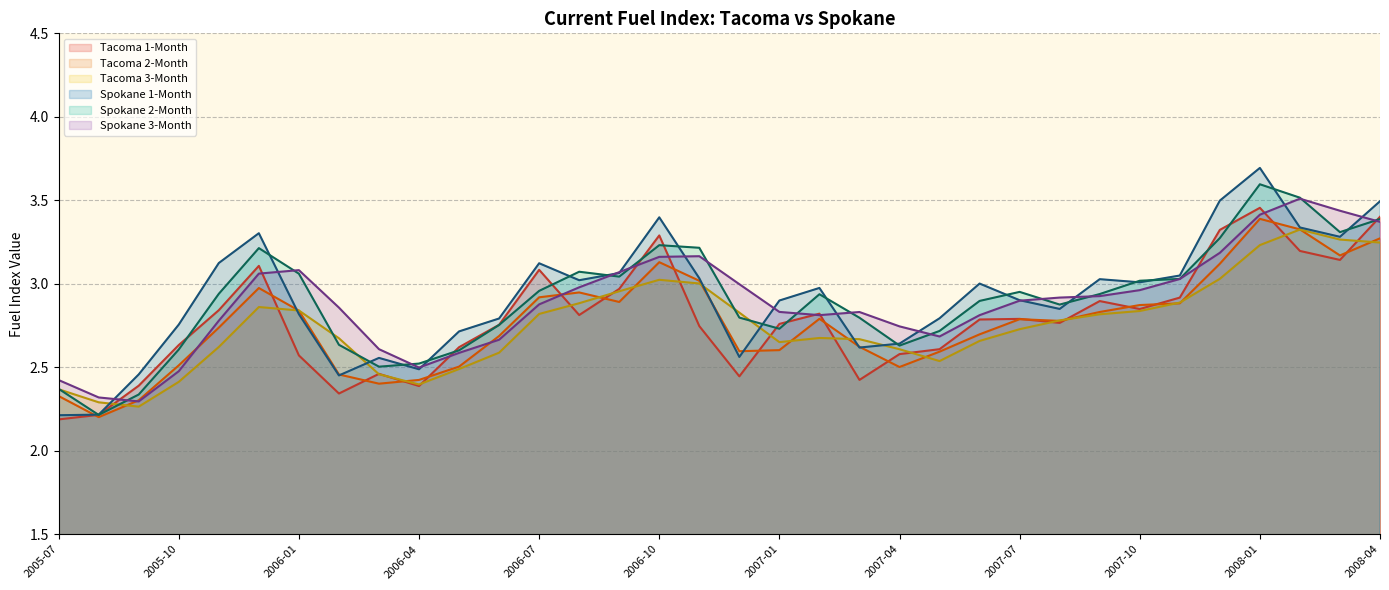

What is the difference between the maximum and minimum values in the Spokane 2-Month series?

1.4